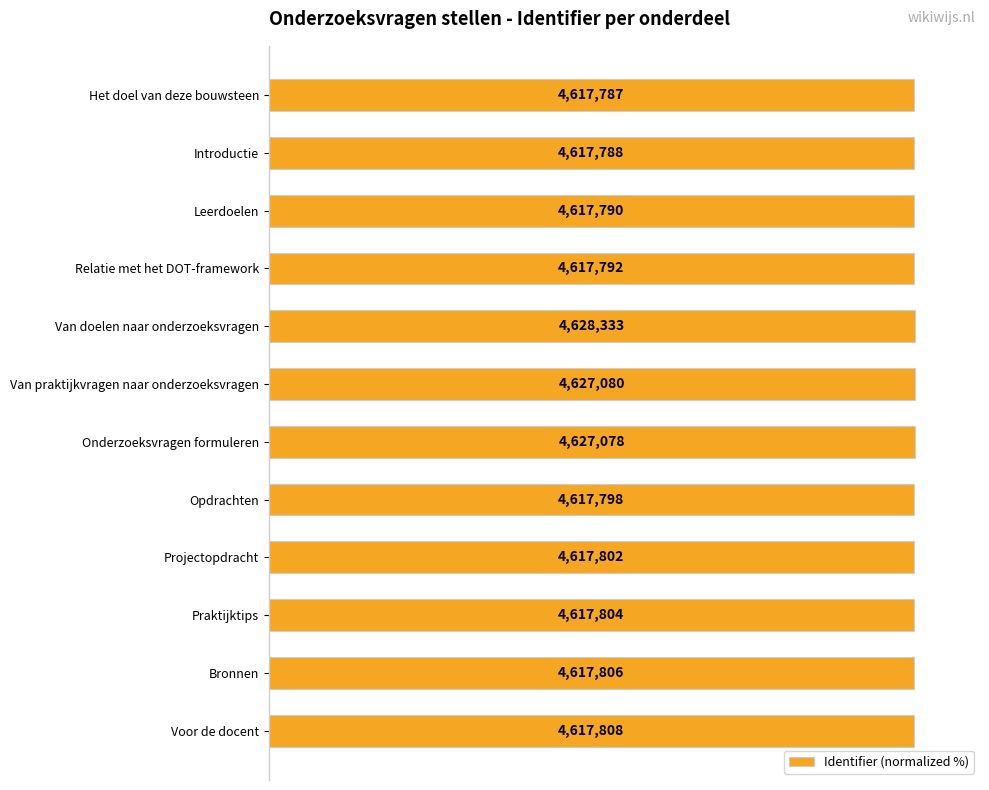

Does the chart contain any negative values?

No